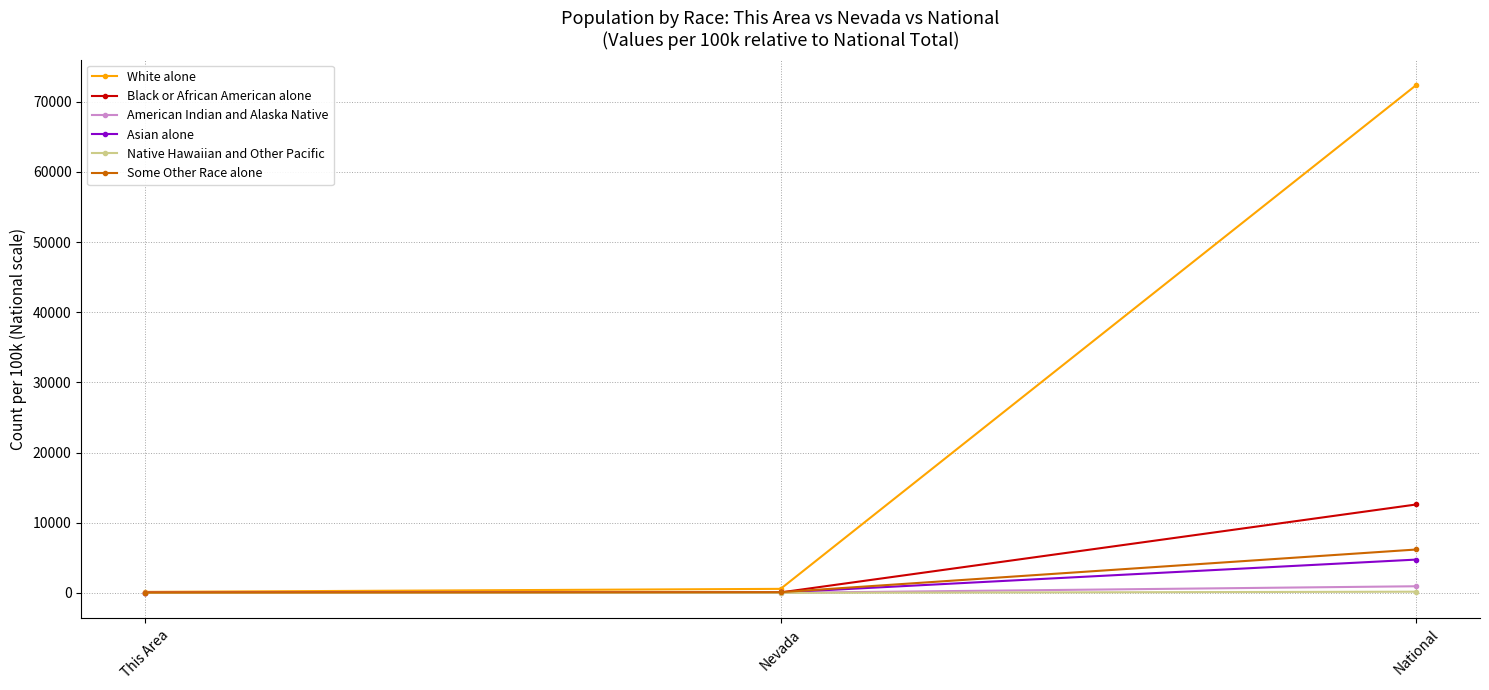

The White alone series shows 72407.0 at National. True or false?

True